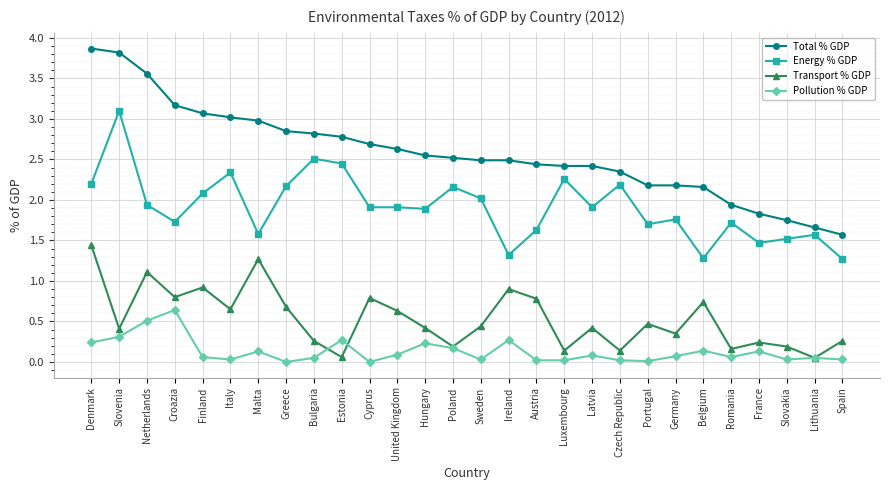

List the series in order of their overall mean, highest first.

Total % GDP, Energy % GDP, Transport % GDP, Pollution % GDP